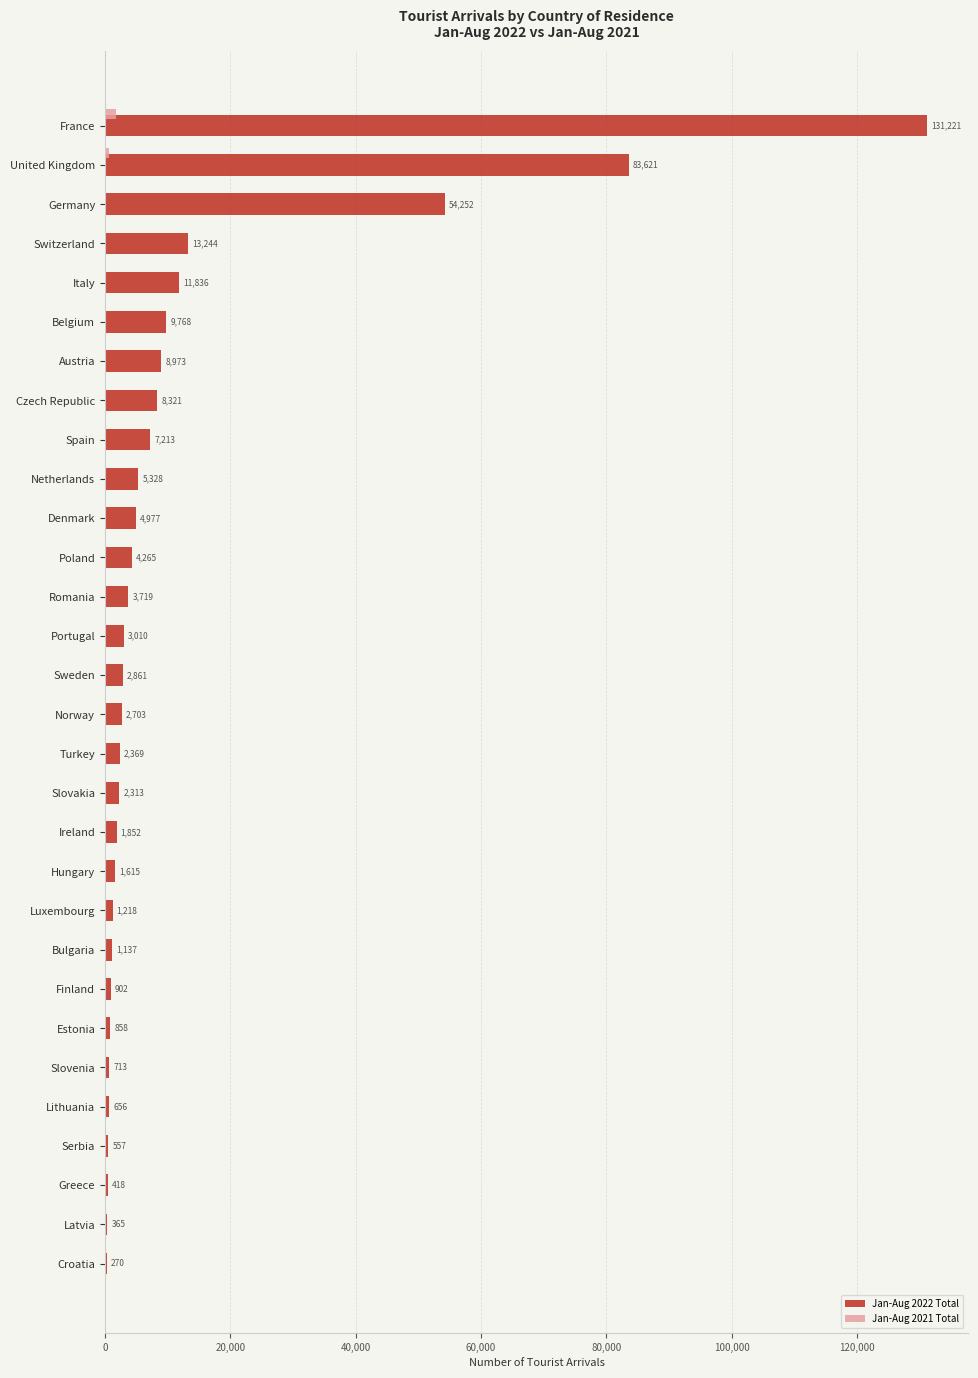

What is the average value of the Jan-Aug 2021 Total series?

110